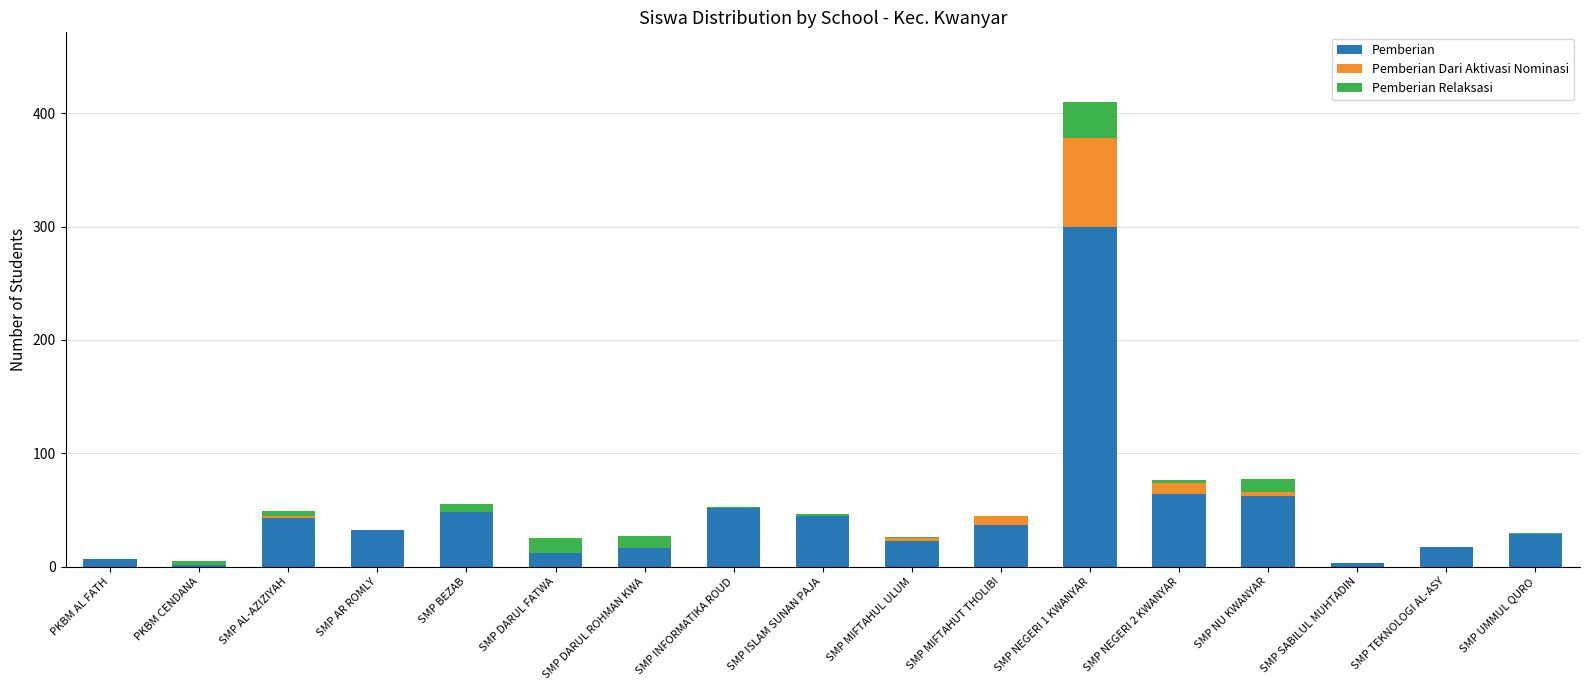

Are the bars grouped side by side (vs. stacked)?

No